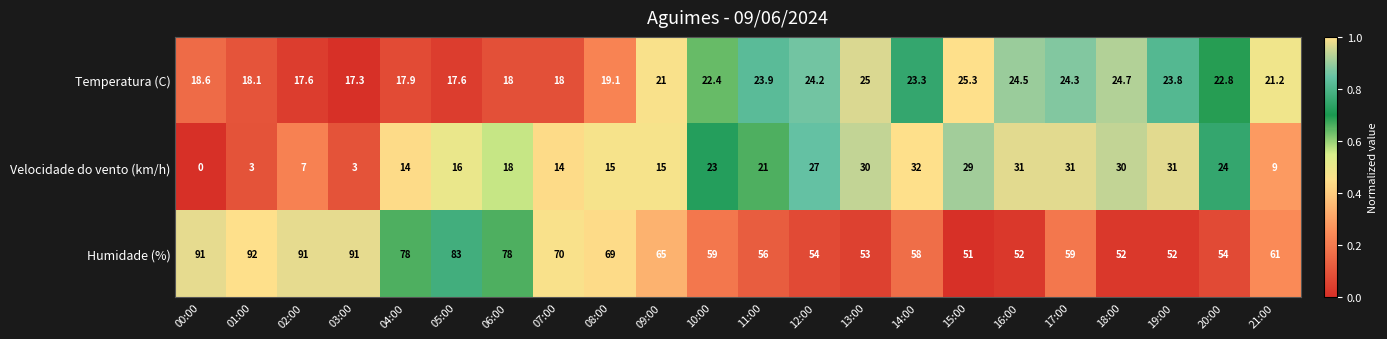

What is the difference between the second highest and second lowest values in the Humidade (%) series?

39.0